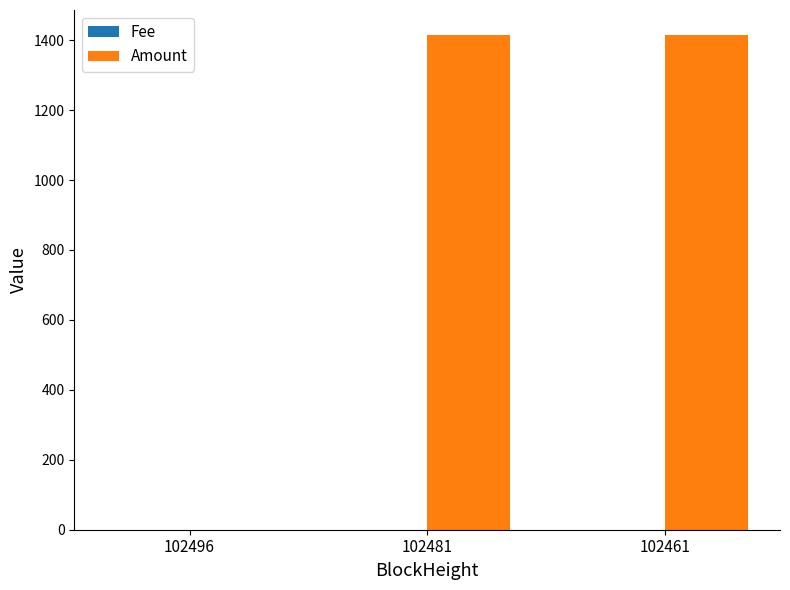

Which series has the largest total across all categories?

Amount